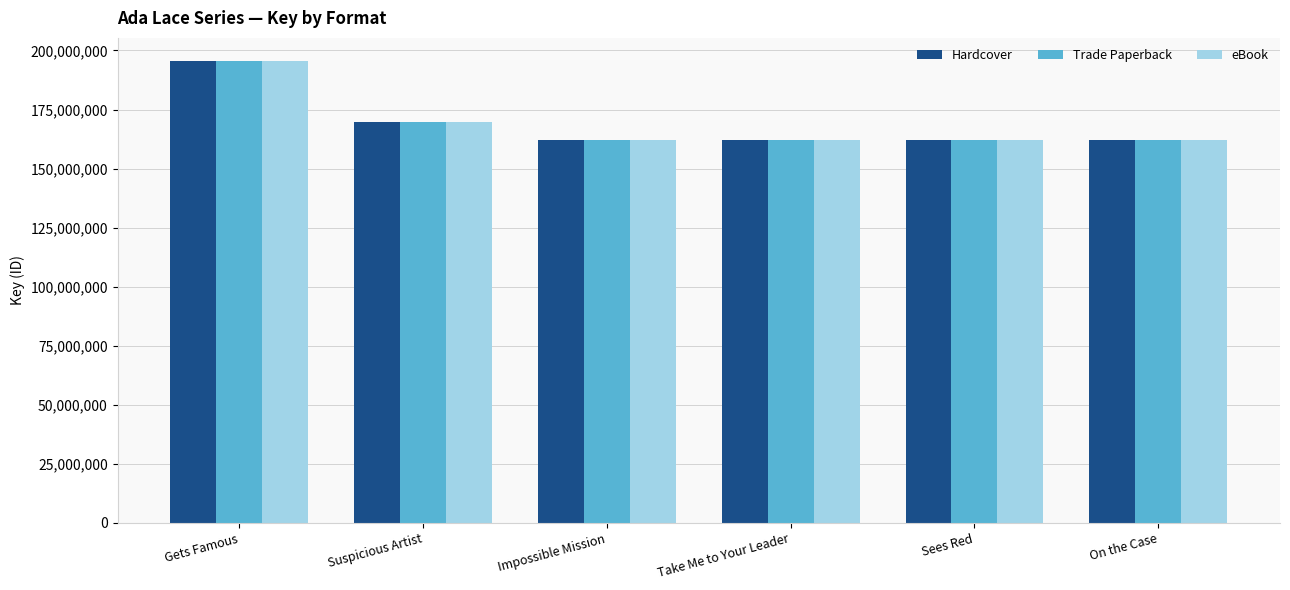

What is the average value of the Hardcover series?

168876355